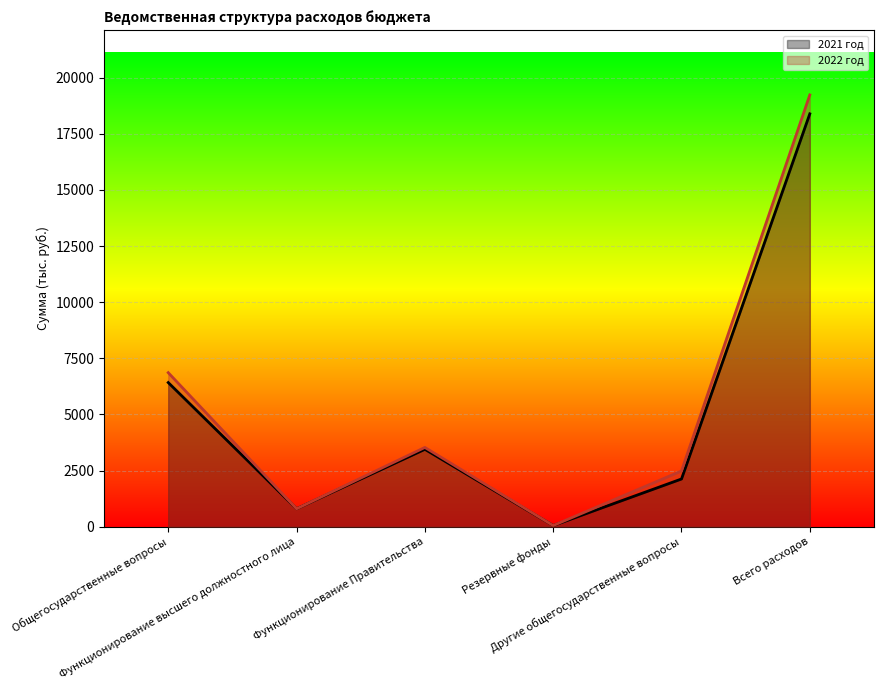

What position from the left is Функционирование Правительства?

3